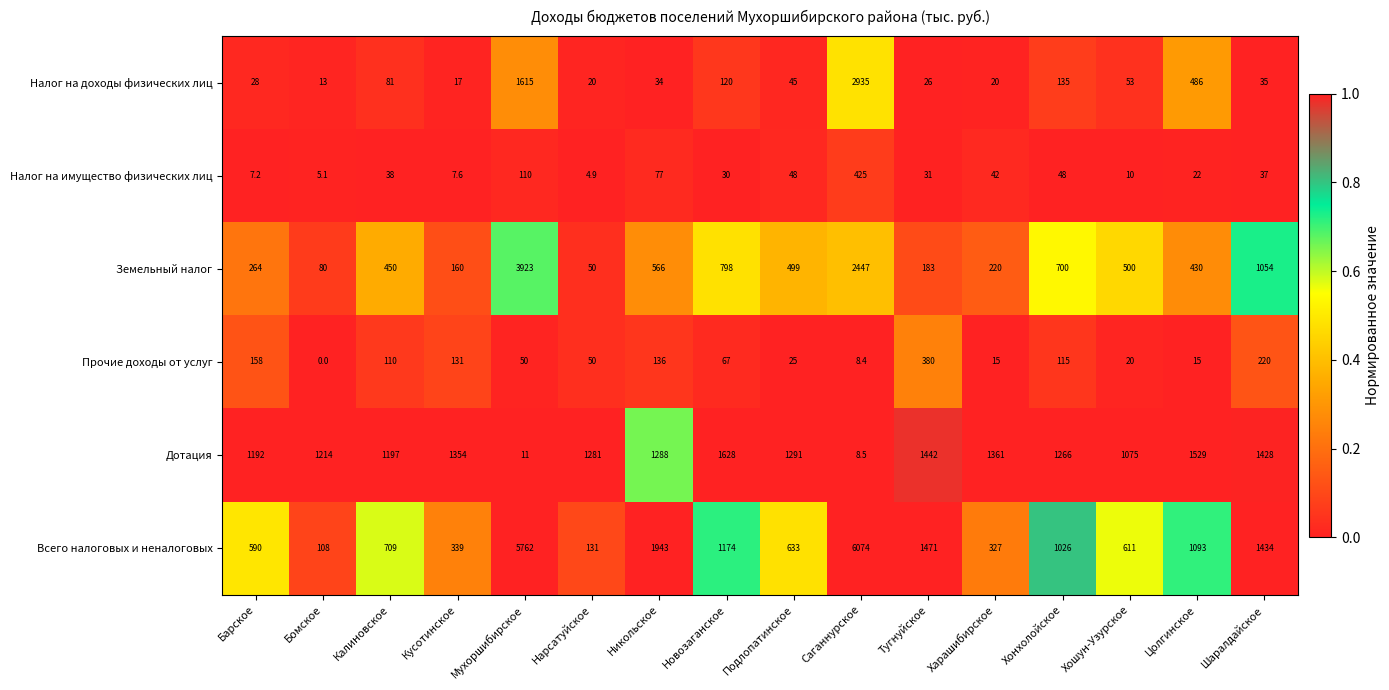

What is the sum of the Дотация values at Тугнуйское and Новозаганское?

3070.0